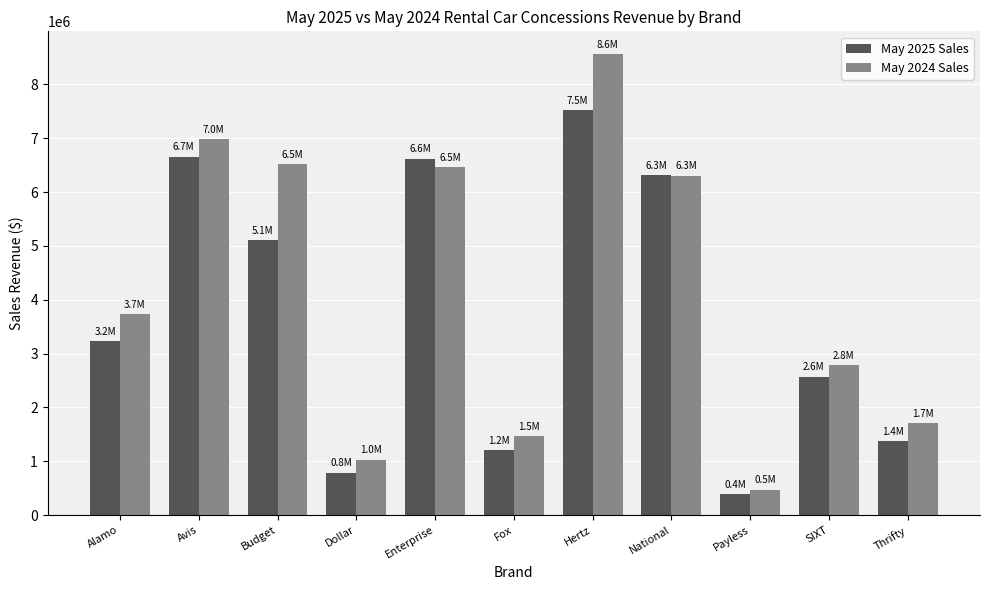

Rank the series by their average value, from lowest to highest.

May 2025 Sales, May 2024 Sales